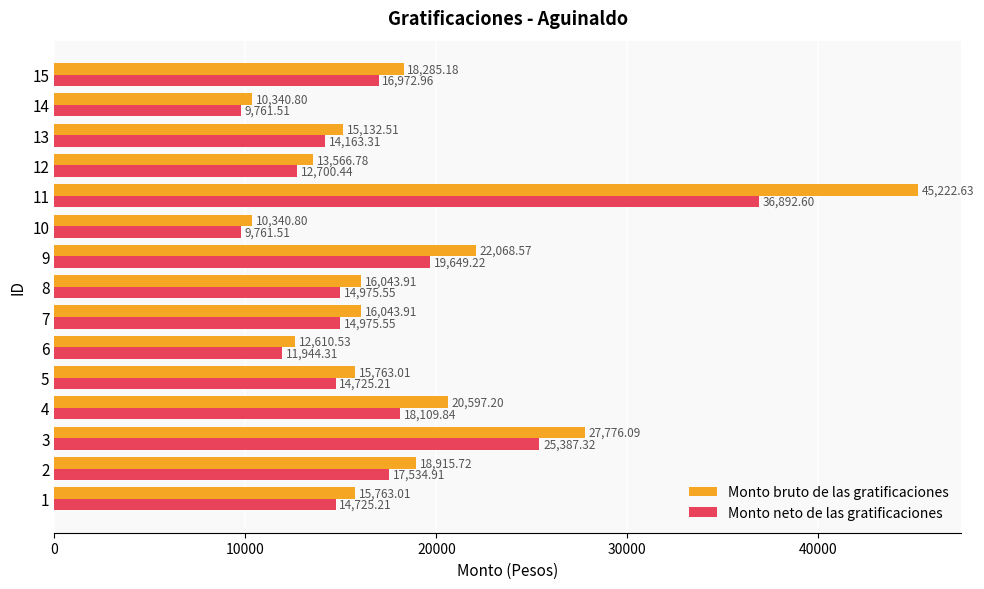

Which series changed the most between 9 and 10?

Monto bruto de las gratificaciones